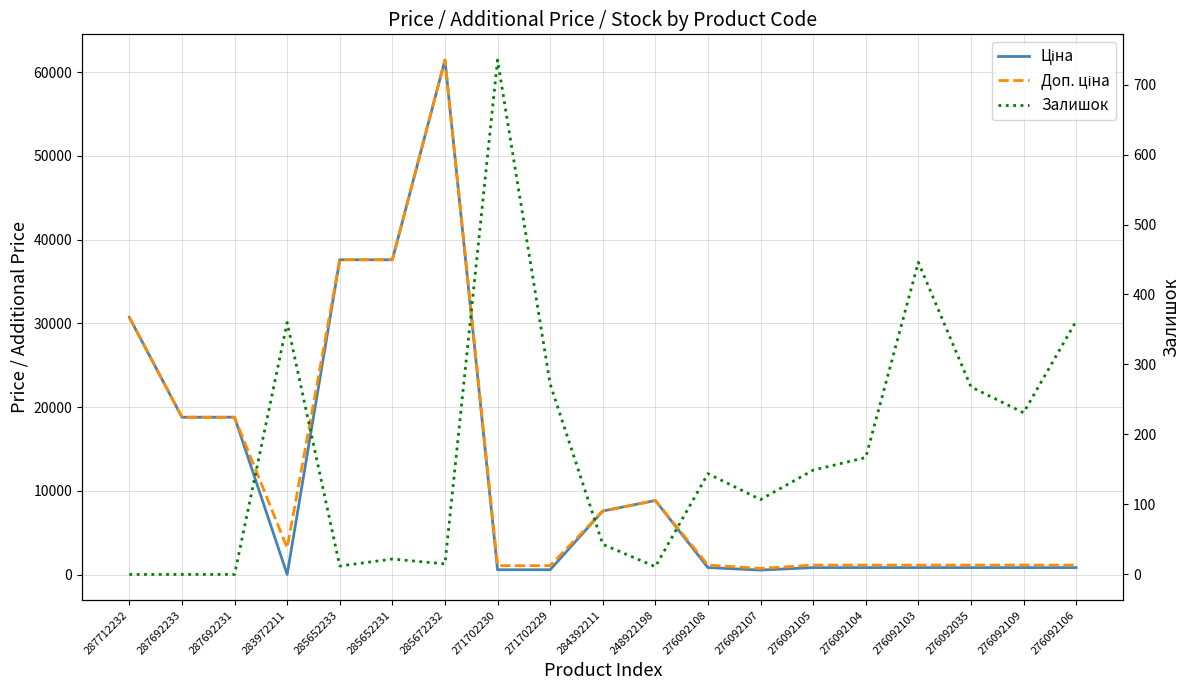

Is the value of Ціна at 276092109 greater than the value of Доп. ціна at 287712232?

No